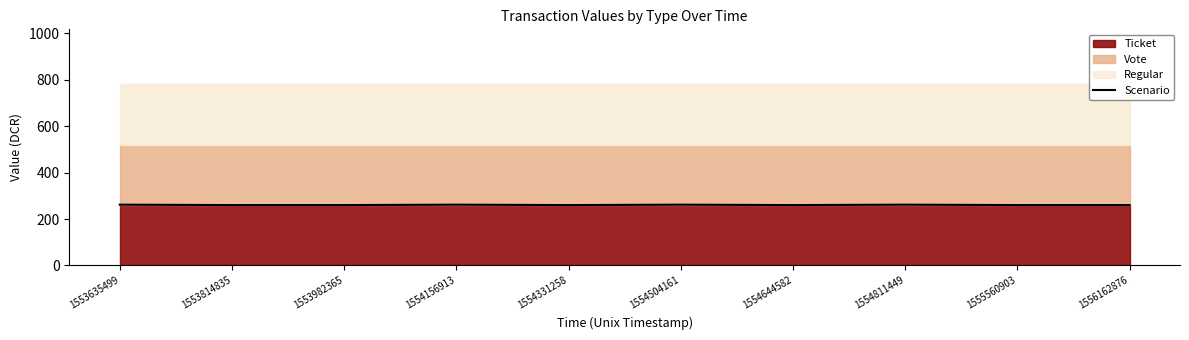

Does the chart display data point markers on the line(s)?

No